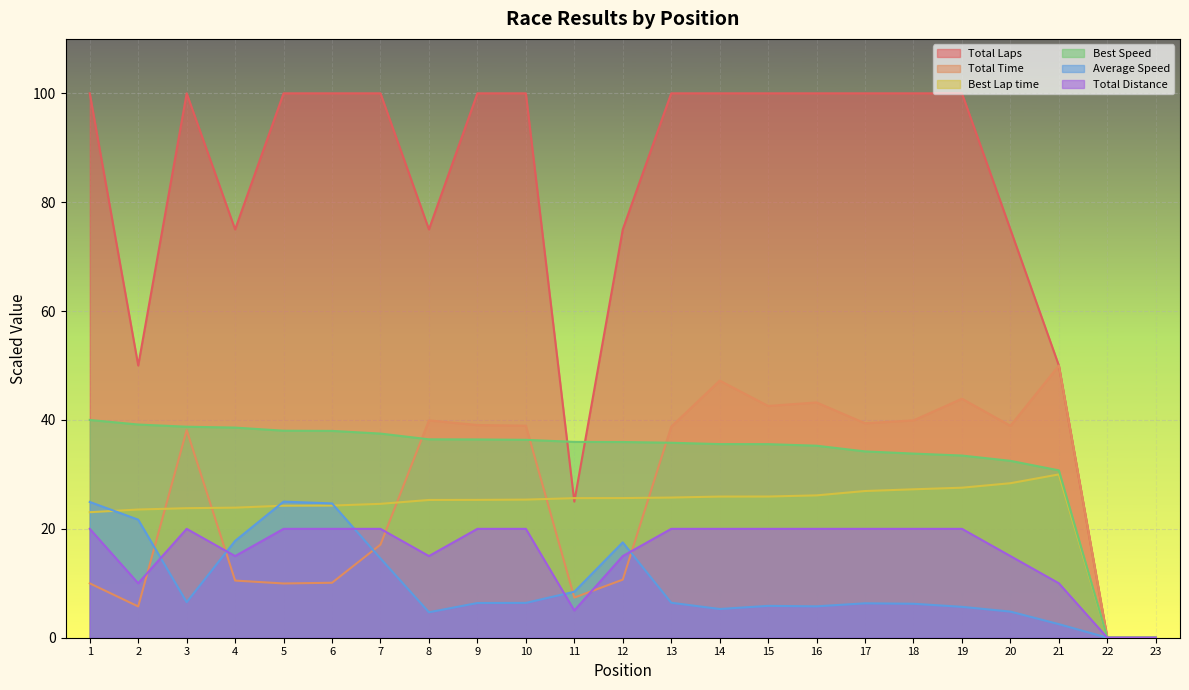

Rank the series at 1 from lowest to highest value.

Total Time, Total Distance, Best Lap time, Average Speed, Best Speed, Total Laps